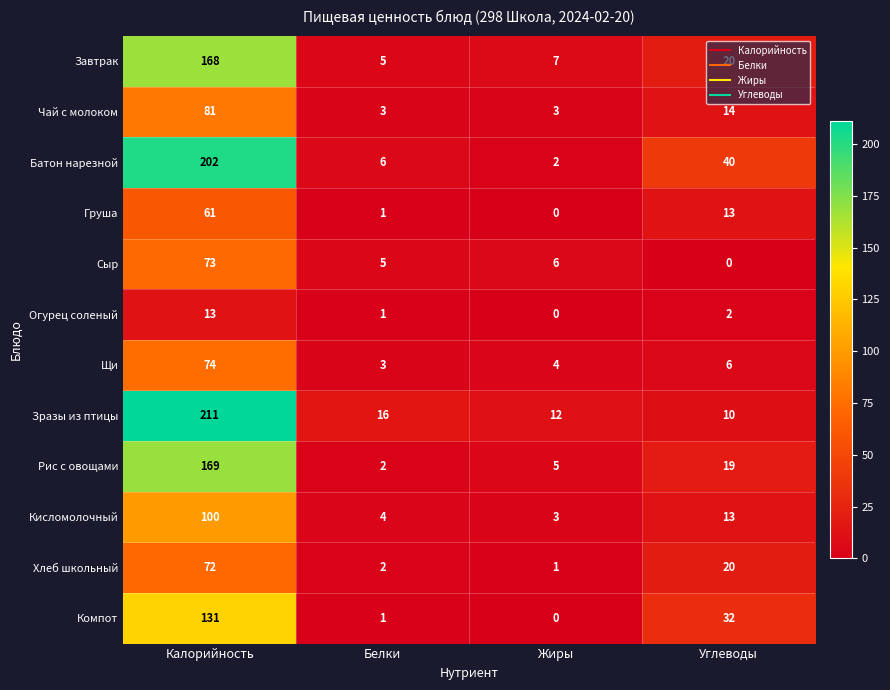

At which category does the chart reach its peak across all series?

Калорийность